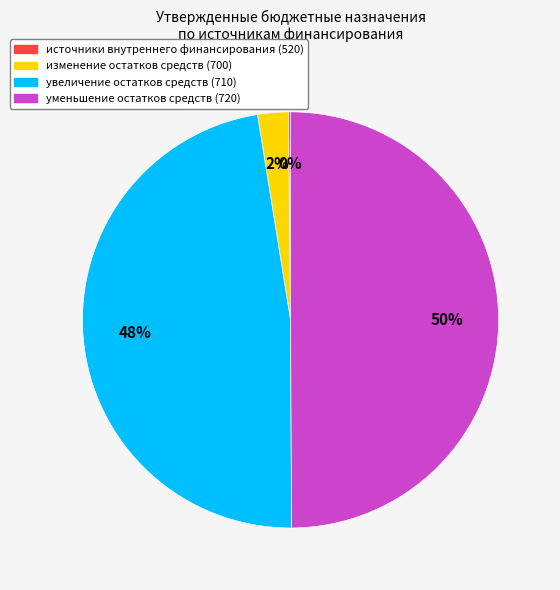

Which category has the biggest portion of the pie?

уменьшение остатков средств (720)